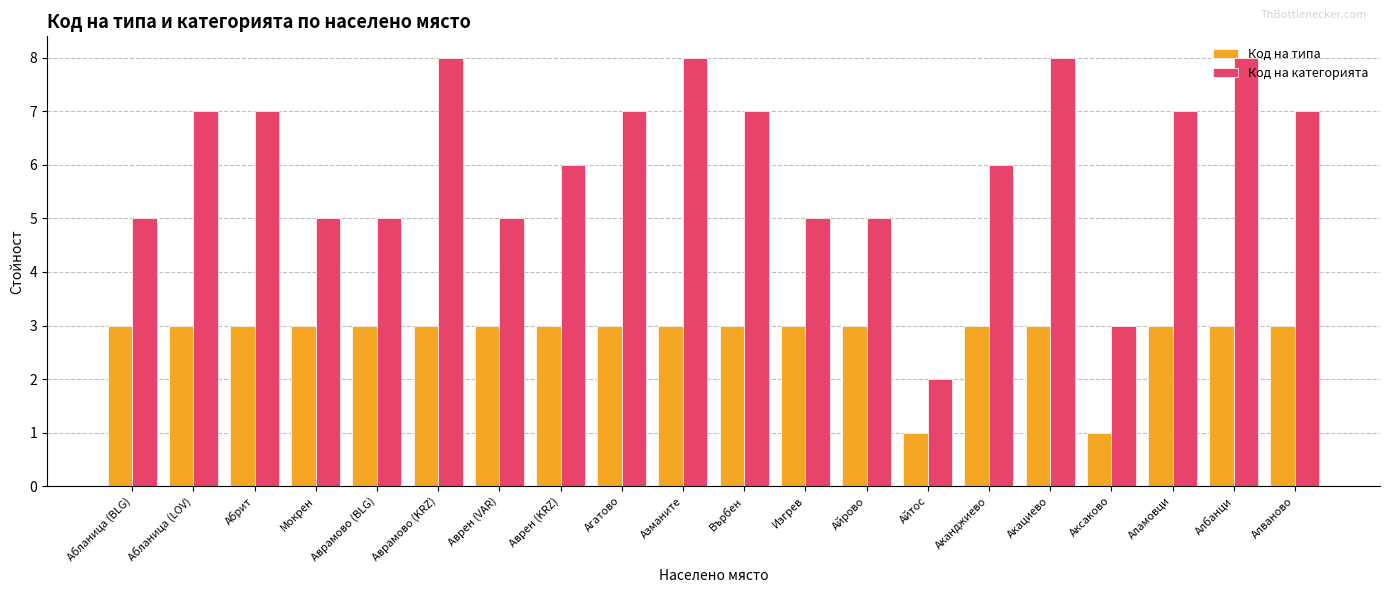

True or false: Код на категорията has a value of 8 at Изгрев.

False